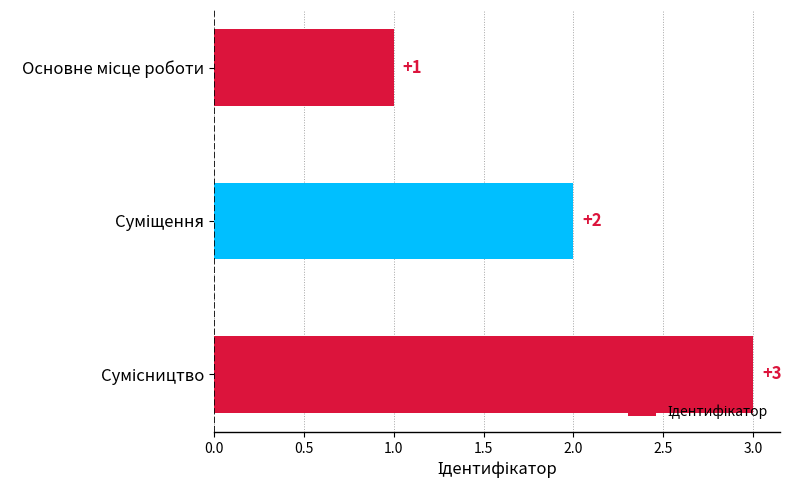

What is the difference between the maximum and minimum values?

2